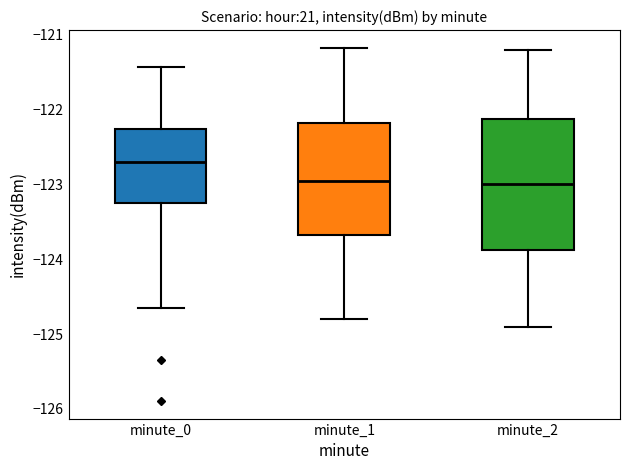

Comparing the boxes themselves (not the whiskers), which one is the tallest?

minute_2